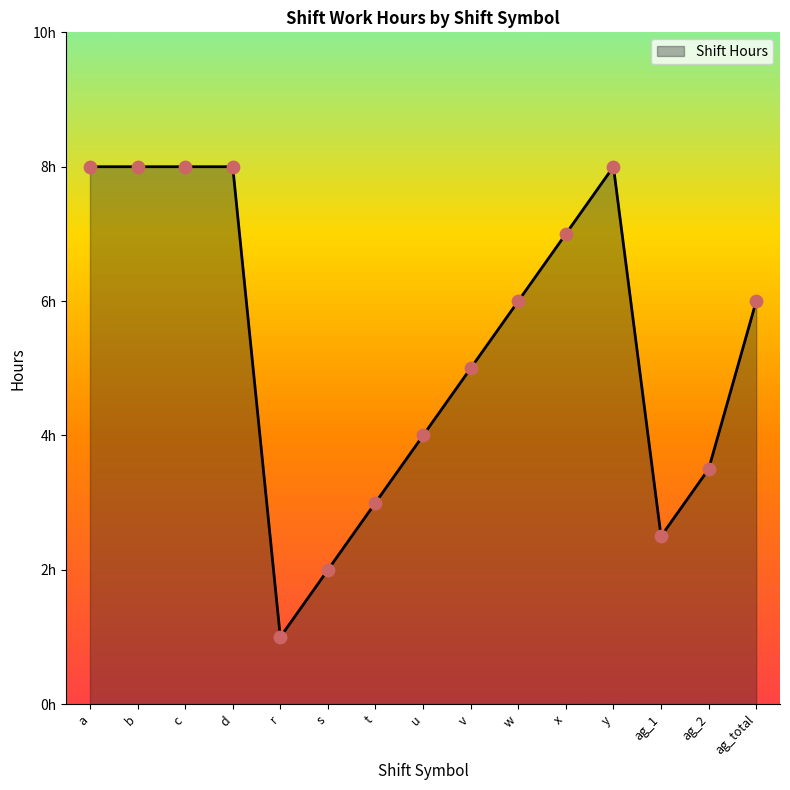

Does the chart have visible grid lines?

No